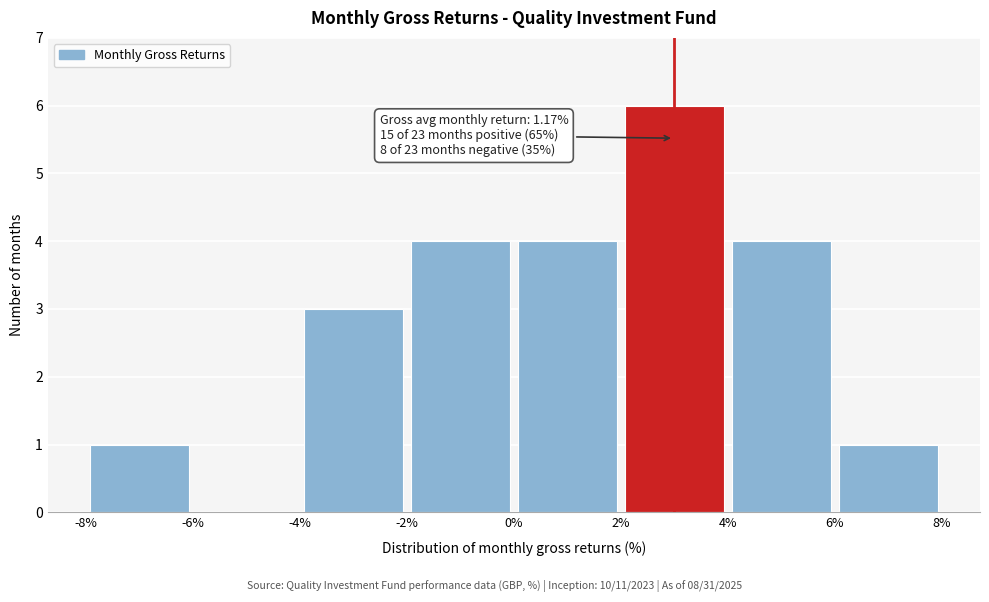

Over which range of the x-axis is the bar tallest?

2% to 4%